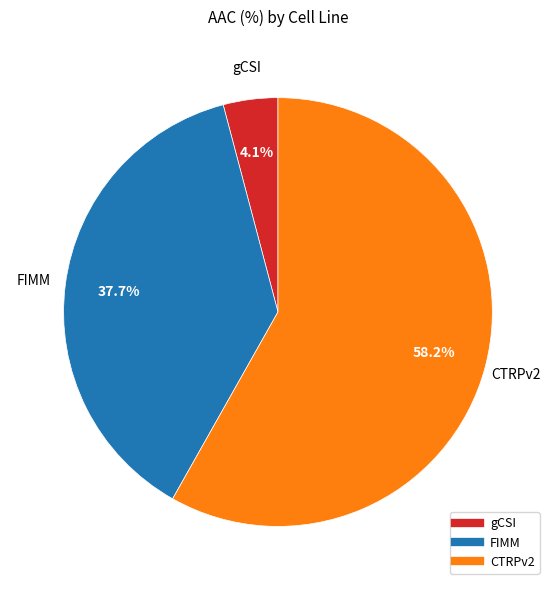

Between FIMM and CTRPv2, which is larger?

CTRPv2